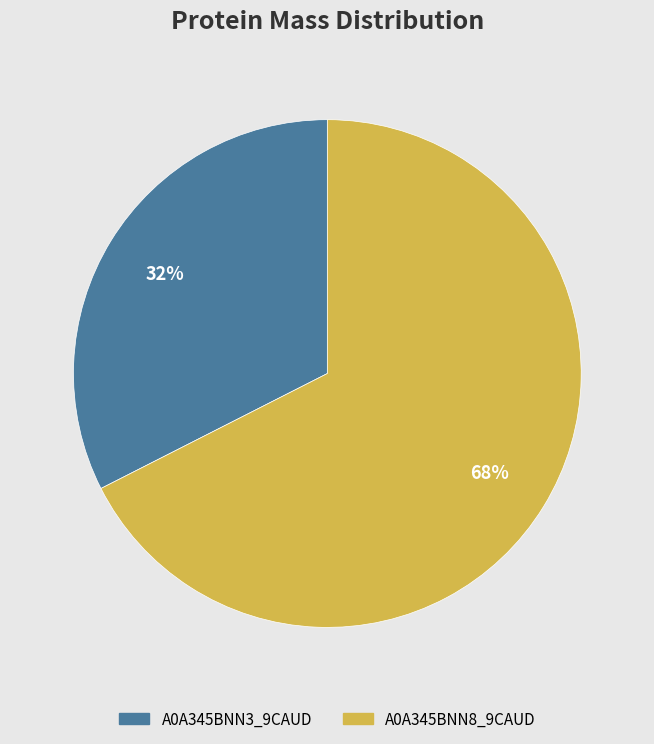

To the nearest percent, what is the average slice percentage?

50%